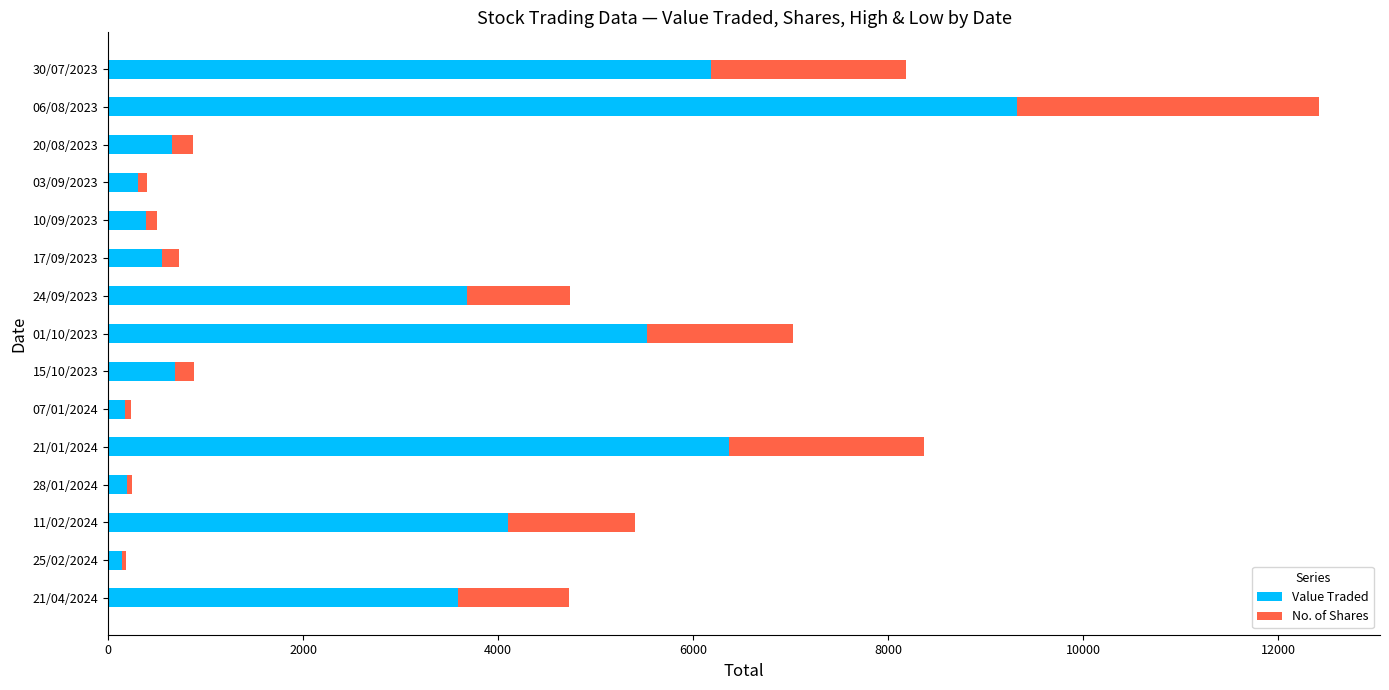

Which category has the highest value in the Value Traded series?

06/08/2023